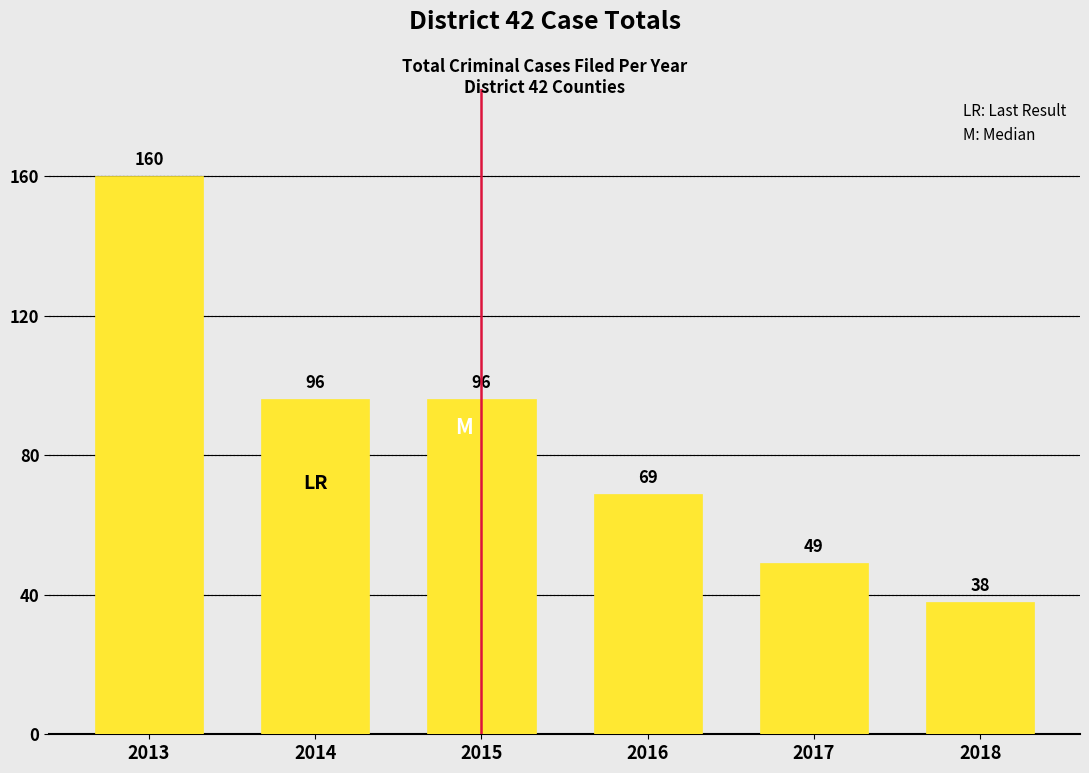

Reading left to right, transcribe all the data shown in this chart.

2013=160	2014=96	2015=96	2016=69	2017=49	2018=38